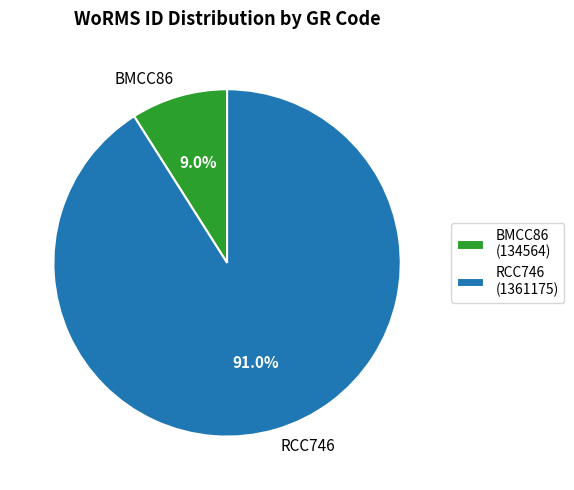

Which has a higher value, BMCC86 or RCC746?

RCC746